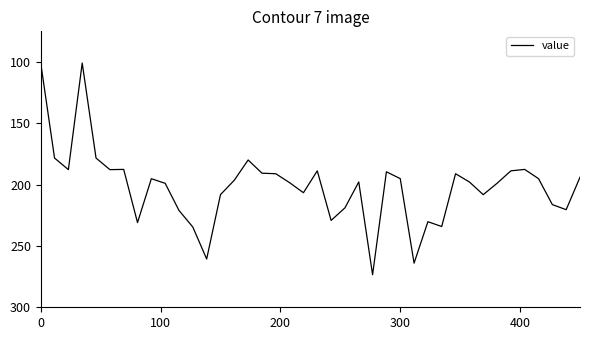

Is this an area chart (filled region under the line)?

No